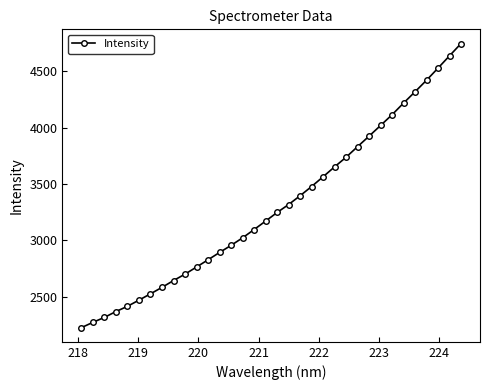

What is the difference between the maximum and minimum values?

2522.3